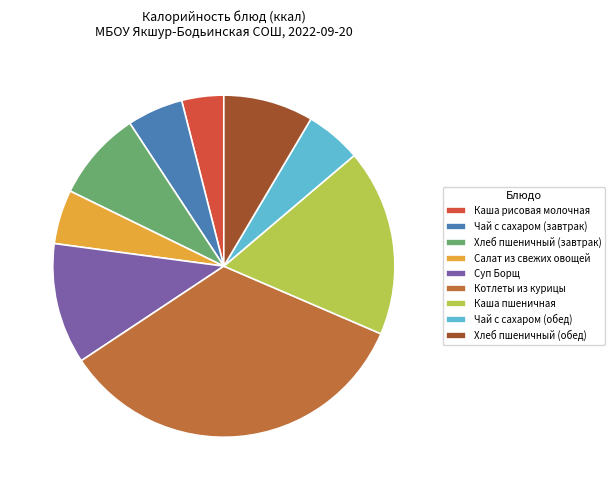

Combined, do Чай с сахаром (завтрак) and Салат из свежих овощей account for over 50%?

No